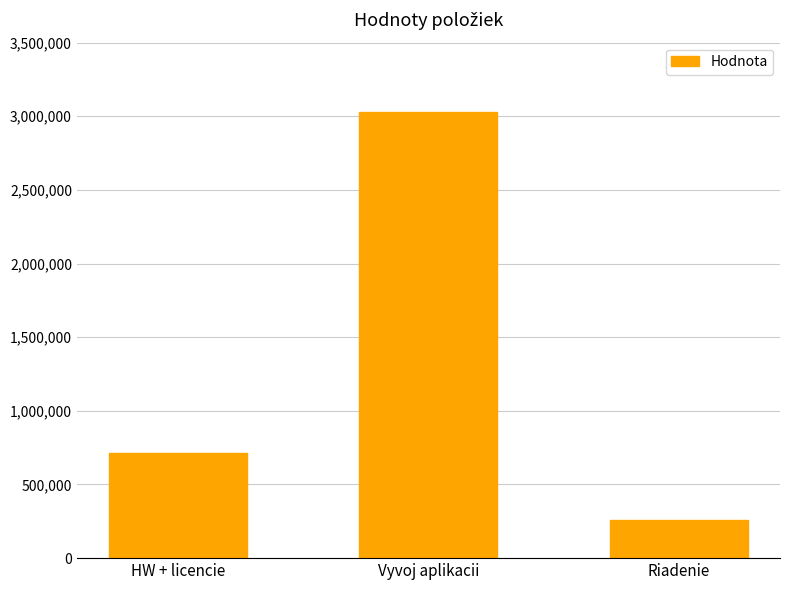

Approximately how many times larger is the value at Vyvoj aplikacii compared to Riadenie?

11.6